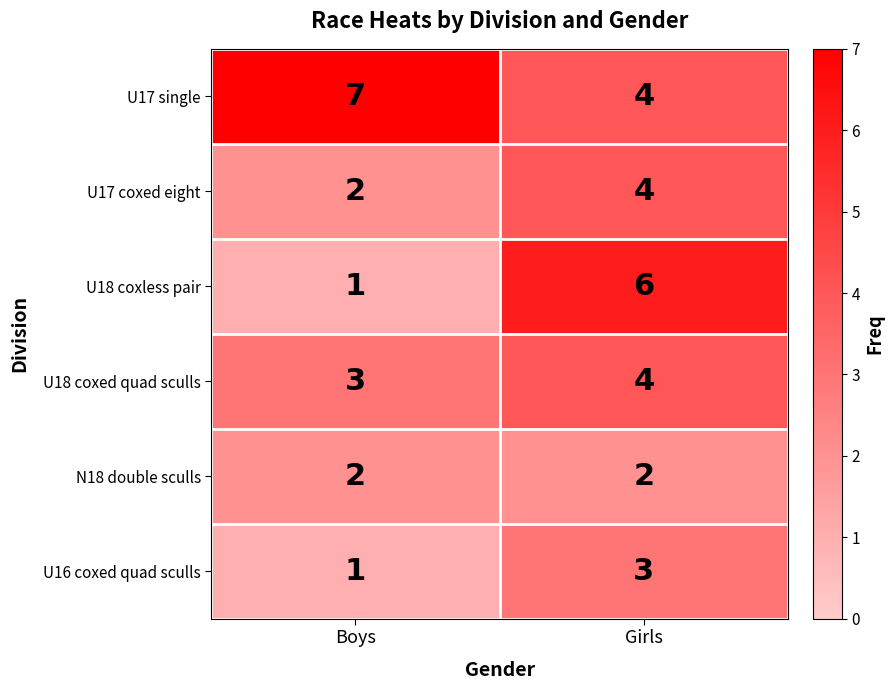

The value of U17 coxed eight at Boys is 2. True or false?

True